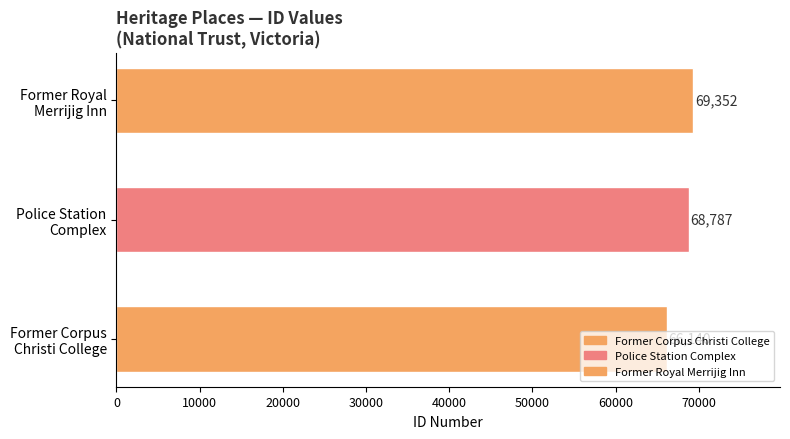

Count the values in the range 66140 to 69352.

3